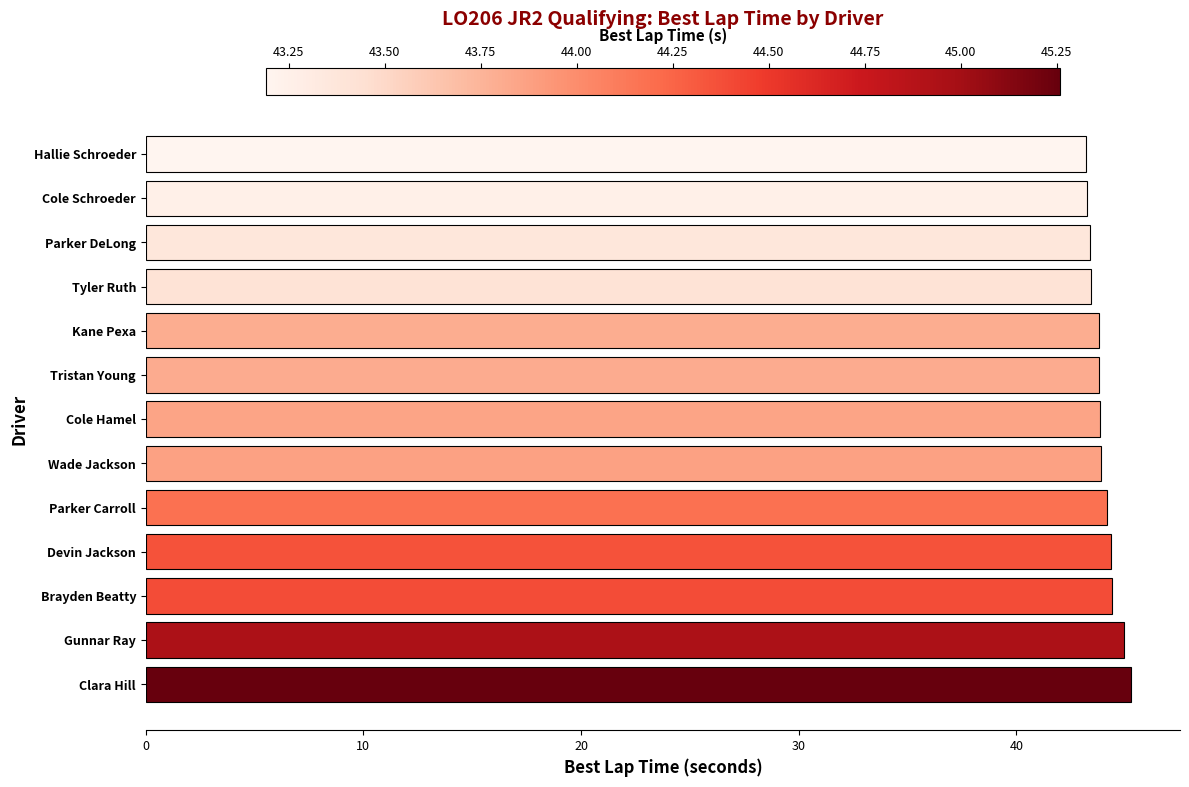

The chart shows a value of 29.4 at Cole Schroeder. True or false?

False